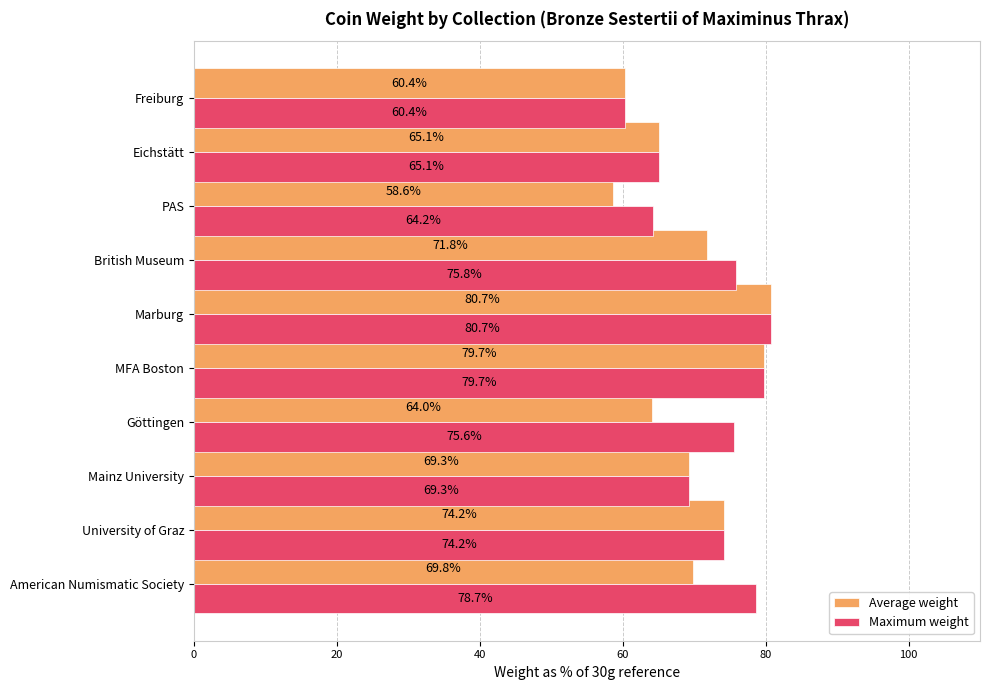

The Average weight series shows 43.1 at Eichstätt. True or false?

False